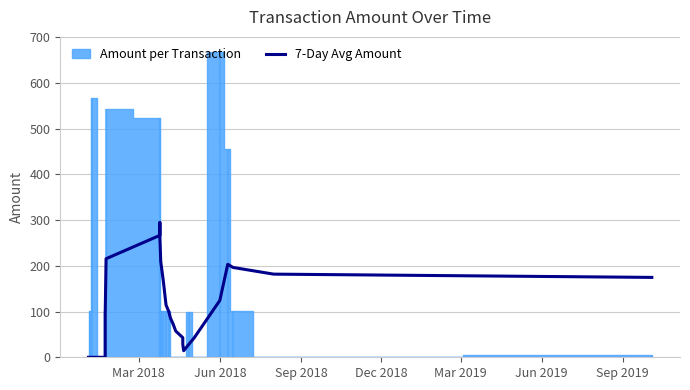

True or false: the data shows 156.1 at Jun 2019.

False